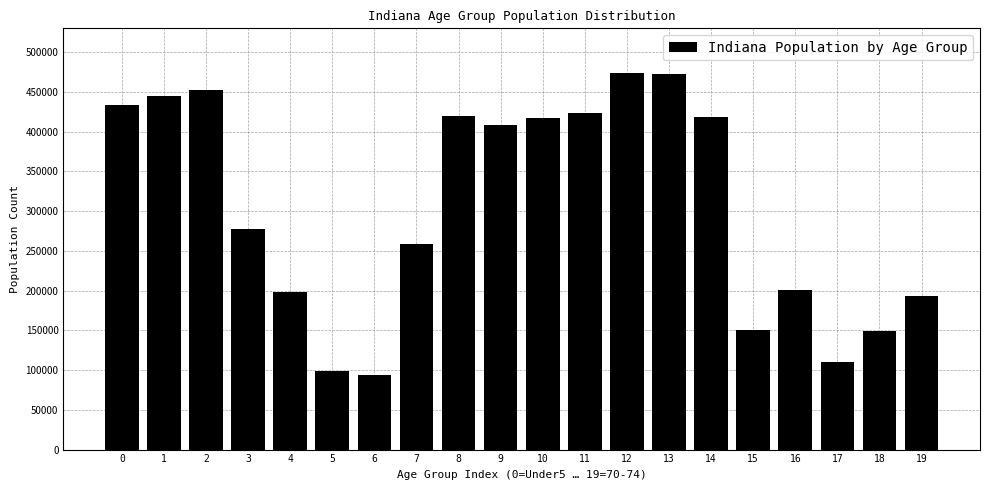

What is the smallest value displayed?

94313